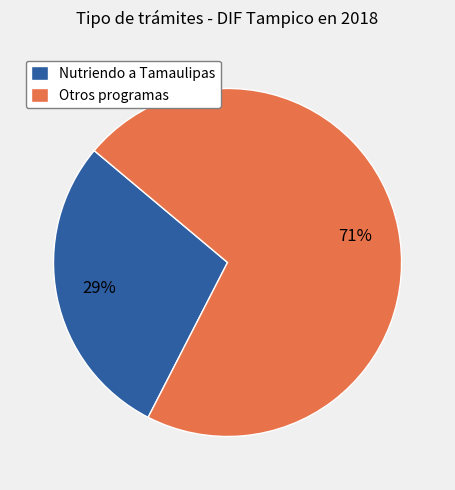

Between Otros programas and Nutriendo a Tamaulipas, which is larger?

Otros programas